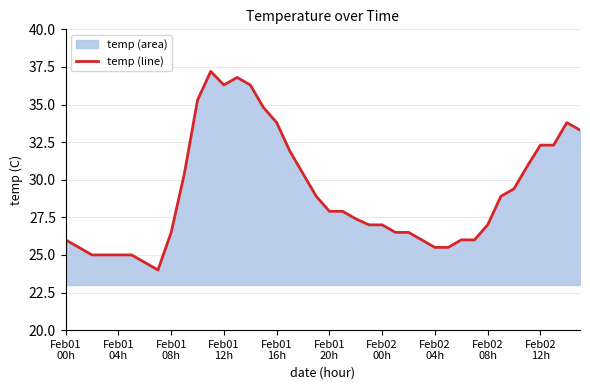

What is the maximum value shown in the chart?

37.2